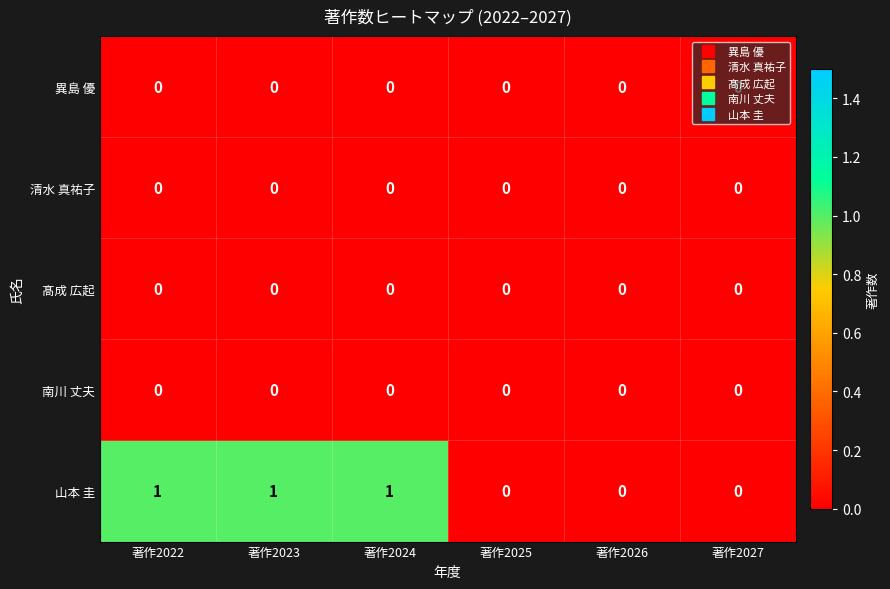

Which series has the largest total across all categories?

山本 圭